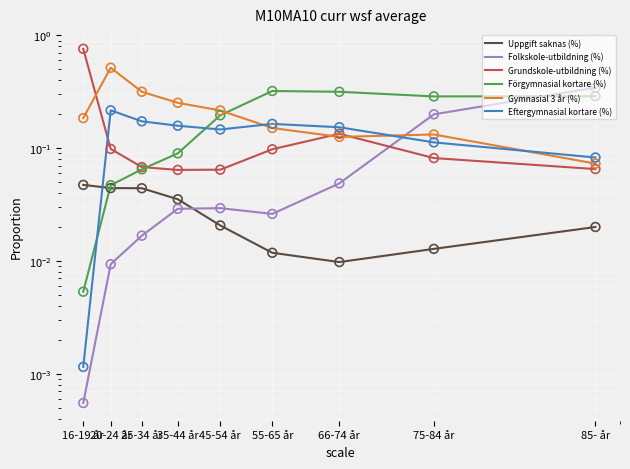

Which series has the largest total across all categories?

Gymnasial 3 år (%)